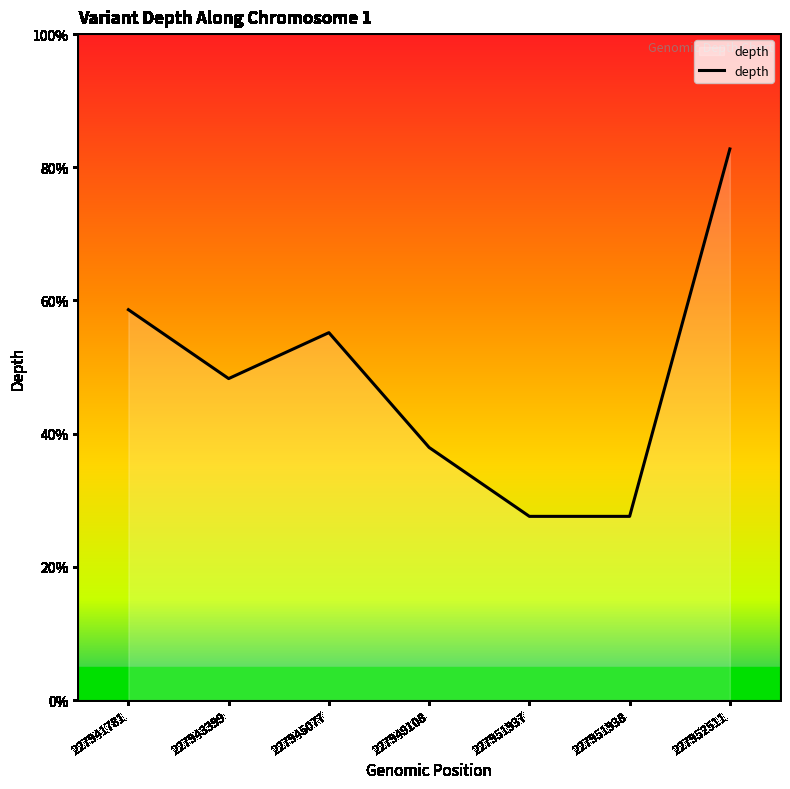

Does the chart have visible grid lines?

No